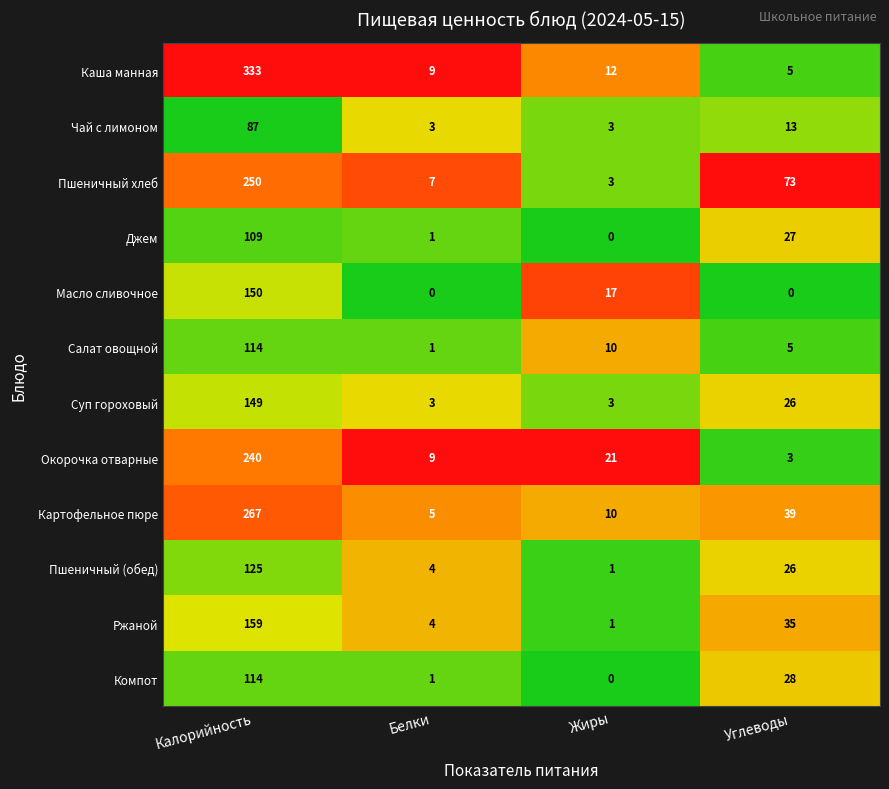

List the labels in order of Салат овощной value, smallest first.

Белки, Углеводы, Жиры, Калорийность